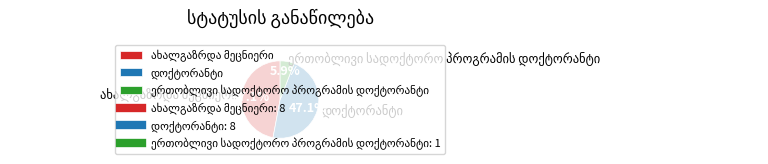

Does any single category account for the majority?

No